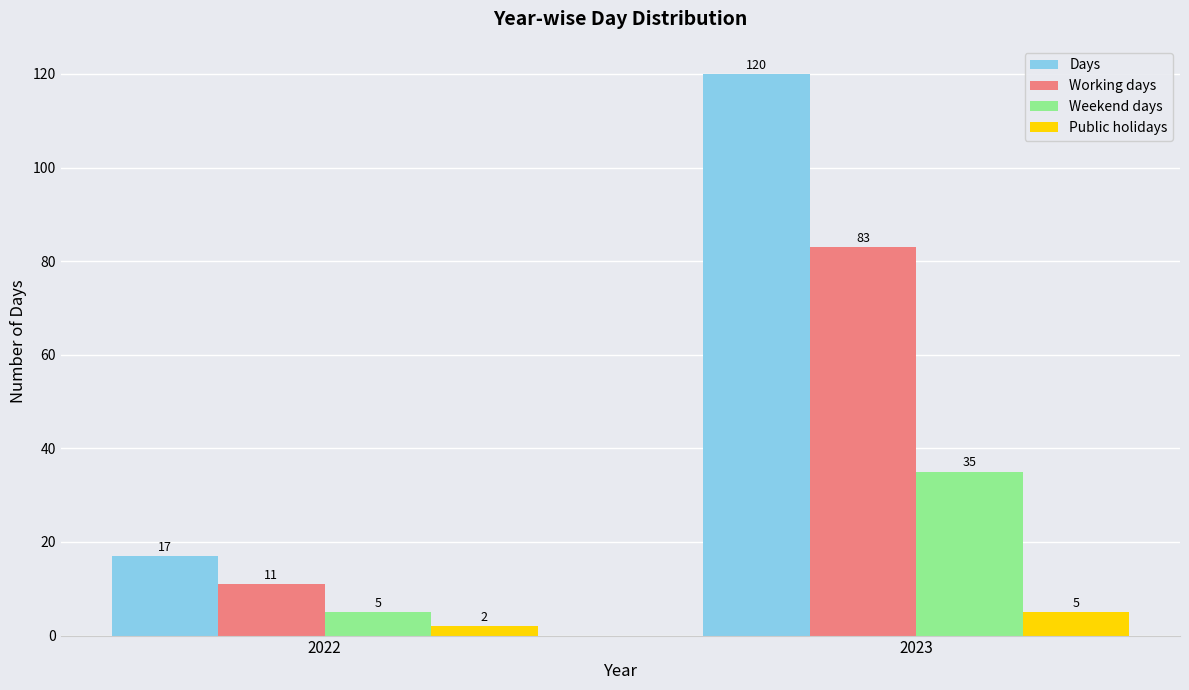

How many bars are there in each group?

4